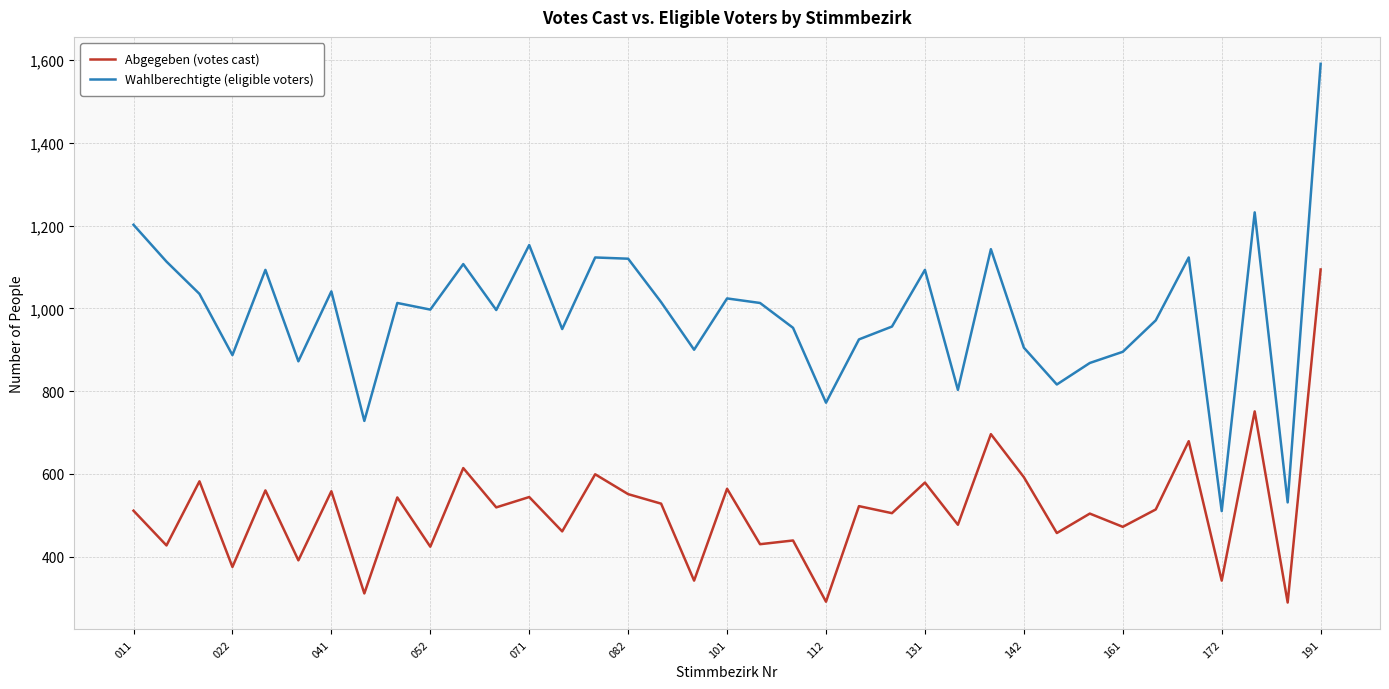

Which series has the widest spread of values?

Wahlberechtigte (eligible voters)